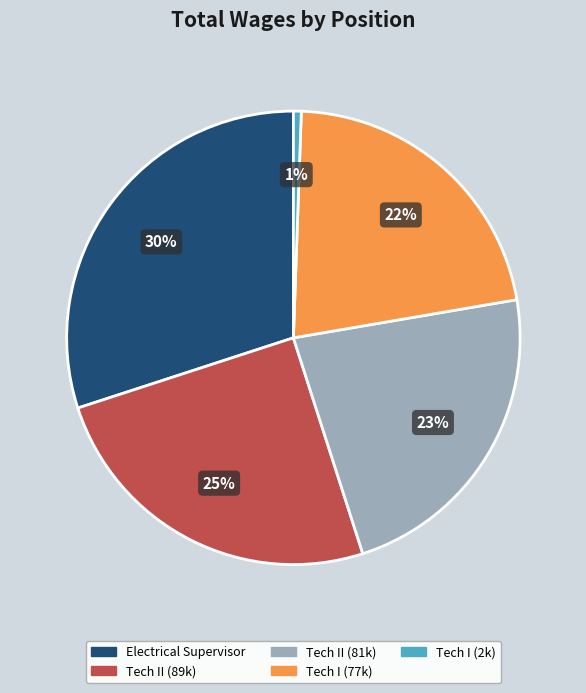

Is there any slice that represents more than half of the pie?

No